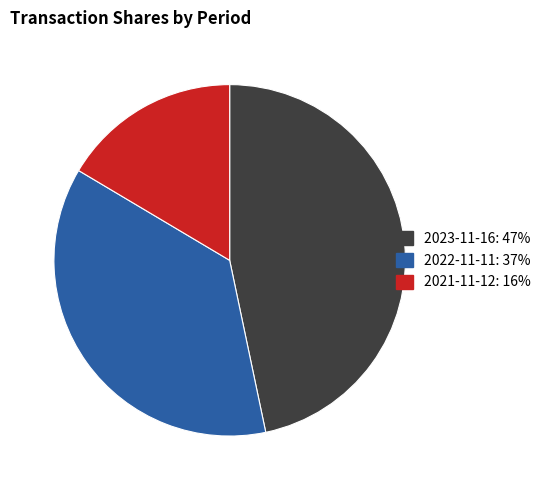

Count the number of slices in the pie.

3